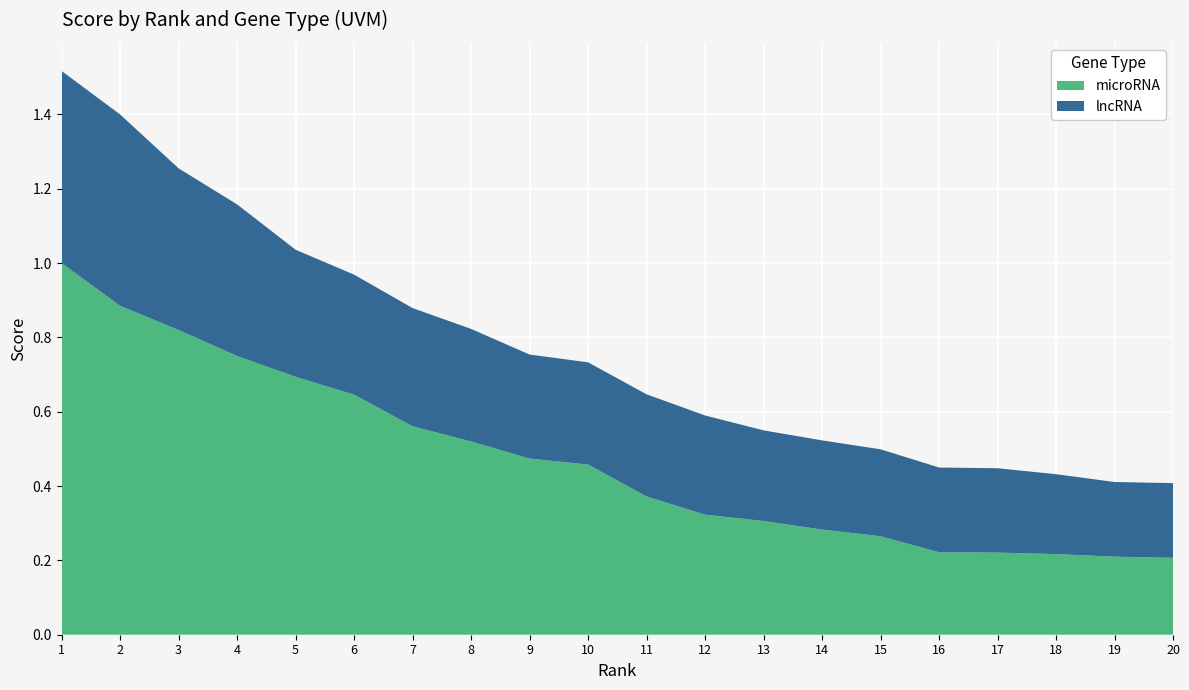

Reading left to right, what are all the values shown in this chart?

microRNA: 1=1.0	2=0.9	3=0.8	4=0.8	5=0.7	6=0.6	7=0.6	8=0.5	9=0.5	10=0.5	11=0.4	12=0.3	13=0.3	14=0.3	15=0.3	16=0.2	17=0.2	18=0.2	19=0.2	20=0.2
lncRNA: 1=0.5	2=0.5	3=0.4	4=0.4	5=0.3	6=0.3	7=0.3	8=0.3	9=0.3	10=0.3	11=0.3	12=0.3	13=0.2	14=0.2	15=0.2	16=0.2	17=0.2	18=0.2	19=0.2	20=0.2